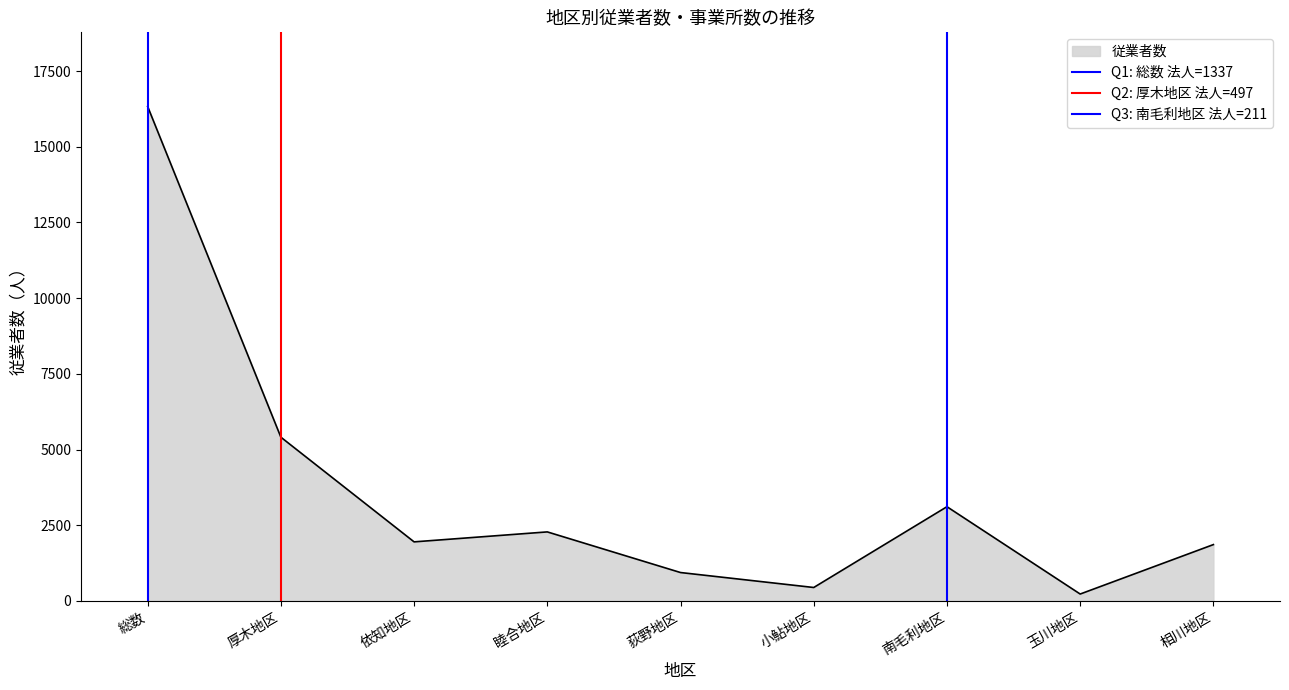

What is the value of the Q2: 厚木地区 法人=497 point at the 2nd from the left?

1